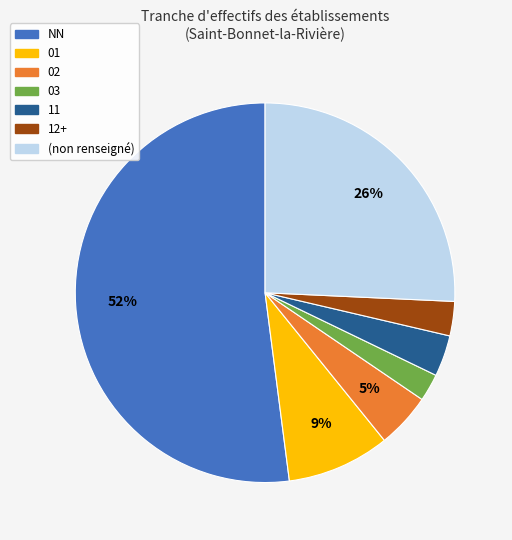

Is there a majority slice in this chart?

Yes